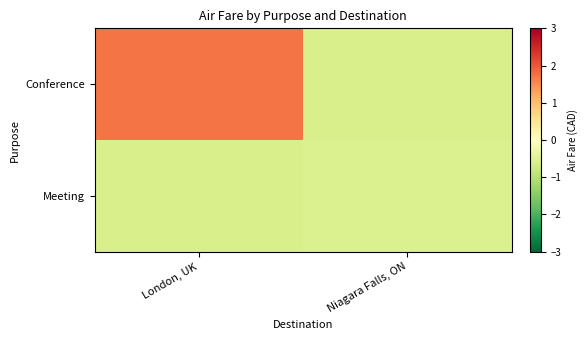

Reading left to right, extract all data points from this chart.

Conference: London, UK=1.7	Niagara Falls, ON=-0.6
Meeting: London, UK=-0.6	Niagara Falls, ON=-0.6